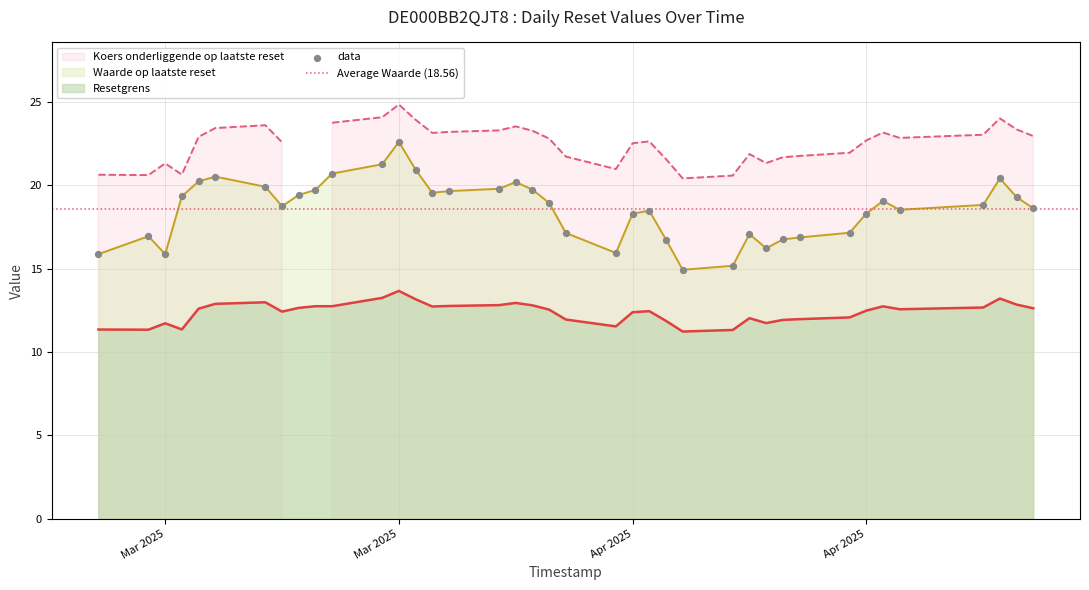

Which series contains the highest Y value?

Koers onderliggende op laatste reset